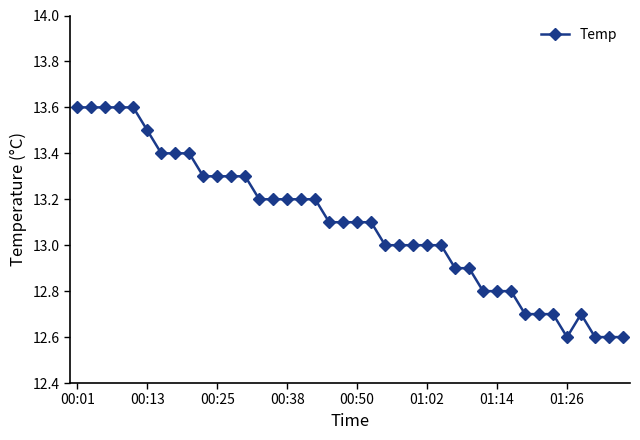

What is the smallest value displayed?

12.6